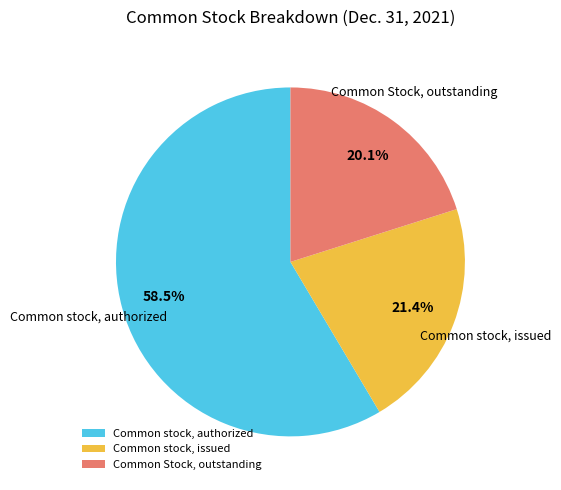

How much of the chart is everything except Common Stock, outstanding?

79.9%